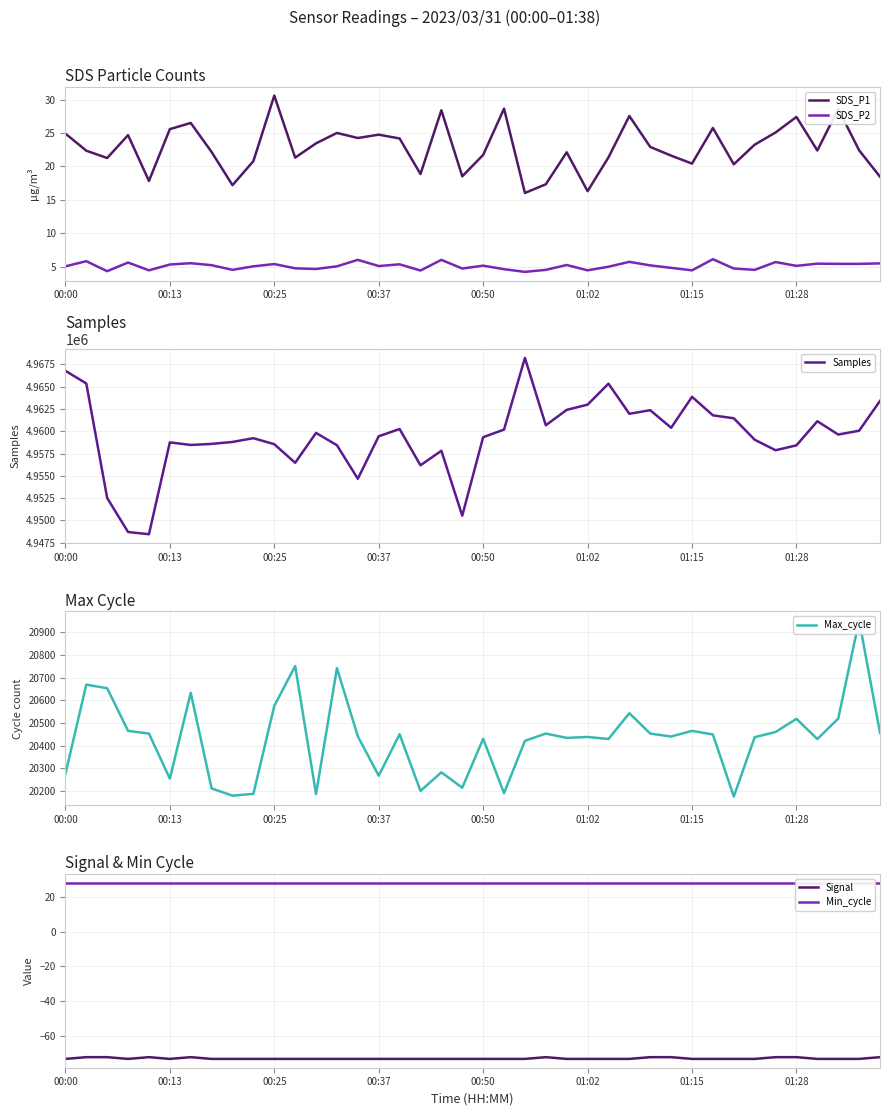

What is the lowest value of the Samples series?

4948441